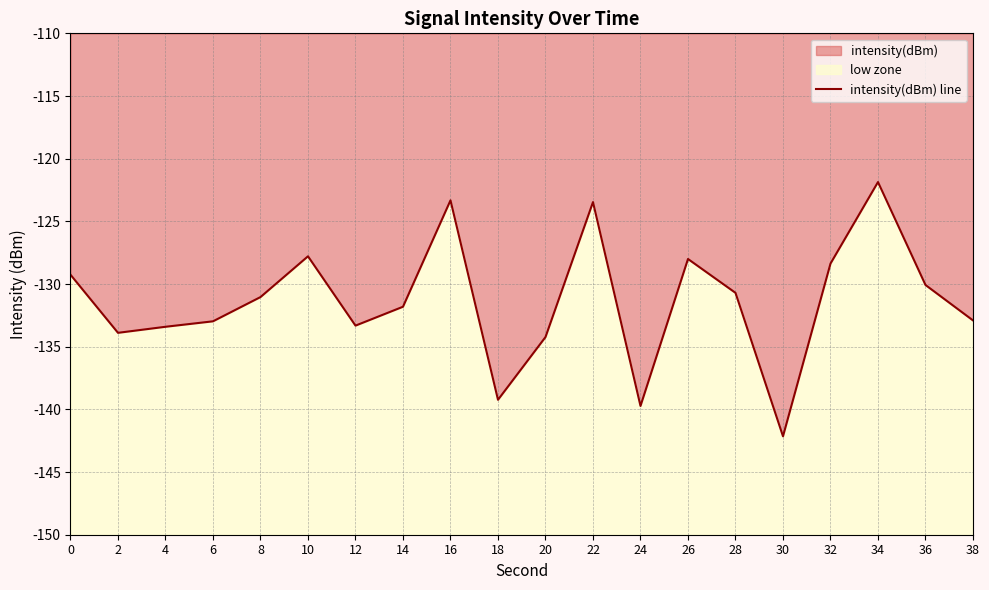

How many points are lower than both their immediate neighbors (excluding endpoints)?

5